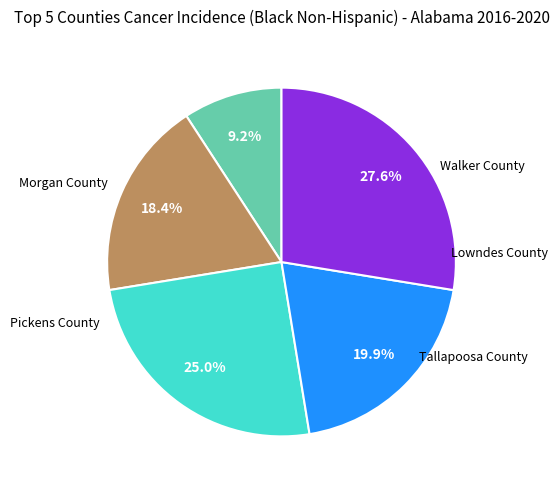

Count the number of slices in the pie.

5